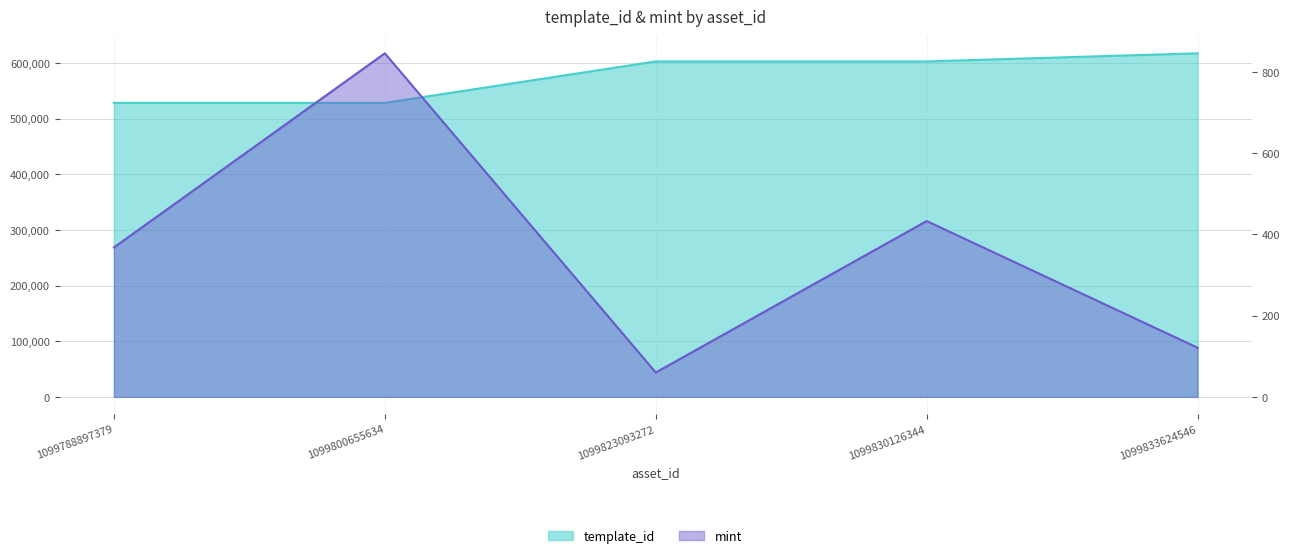

In mint, how many points are lower than both neighbors (excluding endpoints)?

1